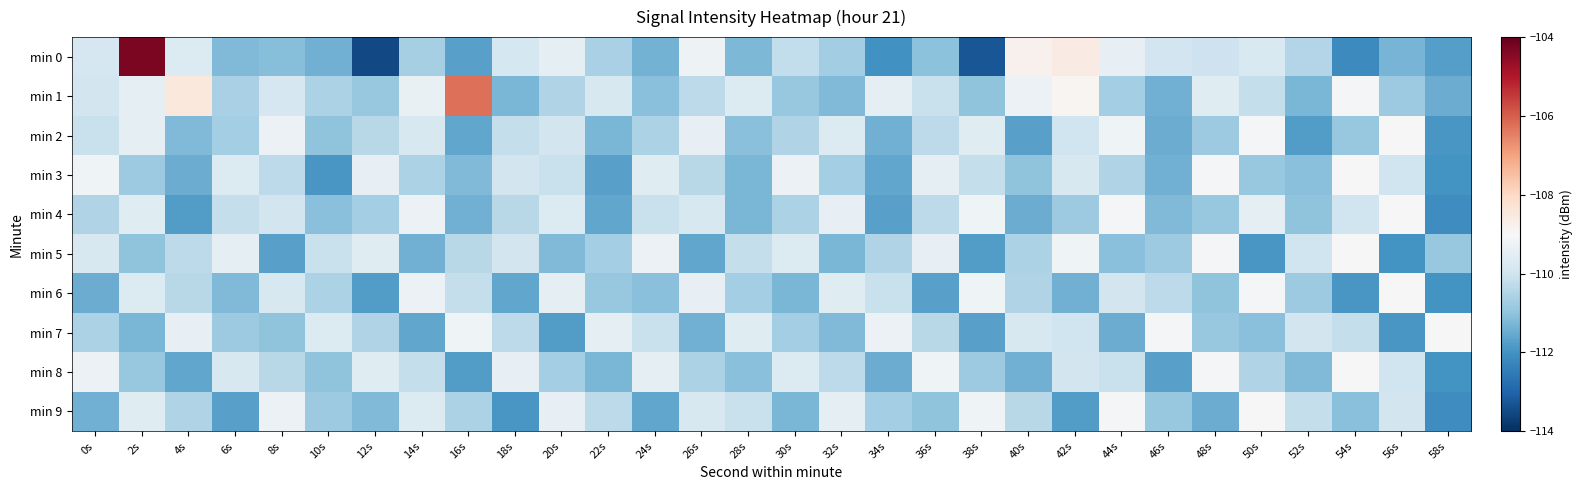

Which series has the largest range (max minus min)?

min 0